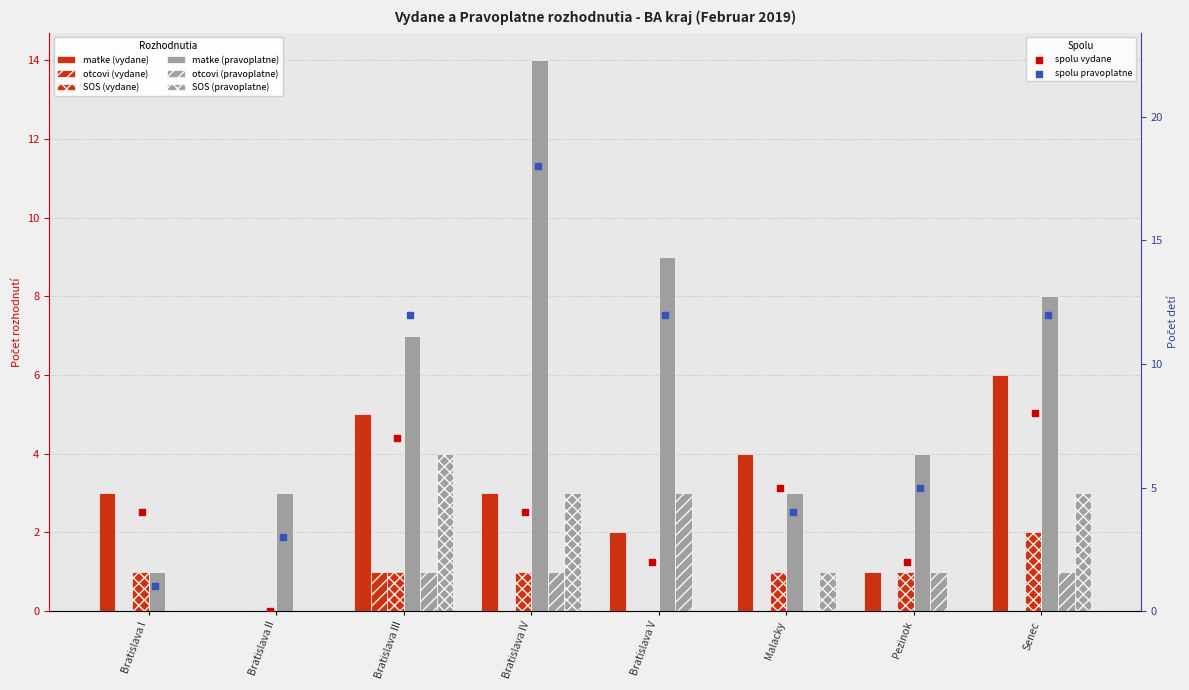

Which series contains the lowest Y value?

matke (vydane)